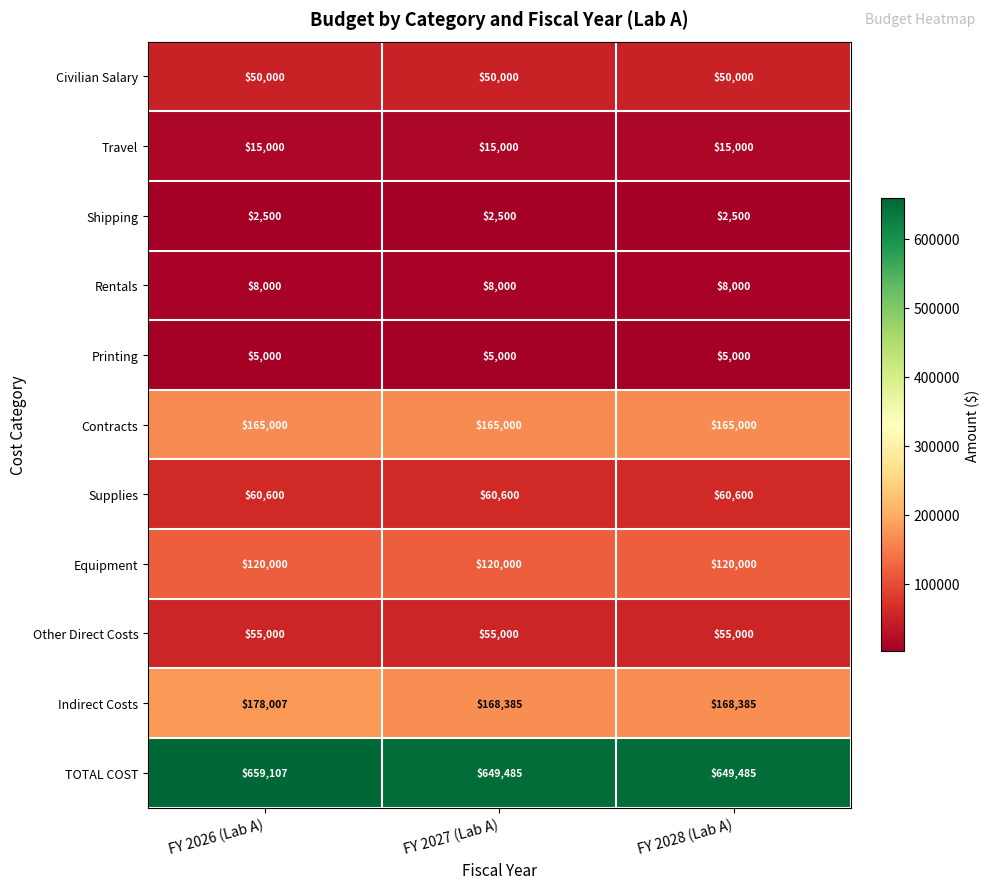

What is the total value across all series at FY 2028 (Lab A)?

1298970